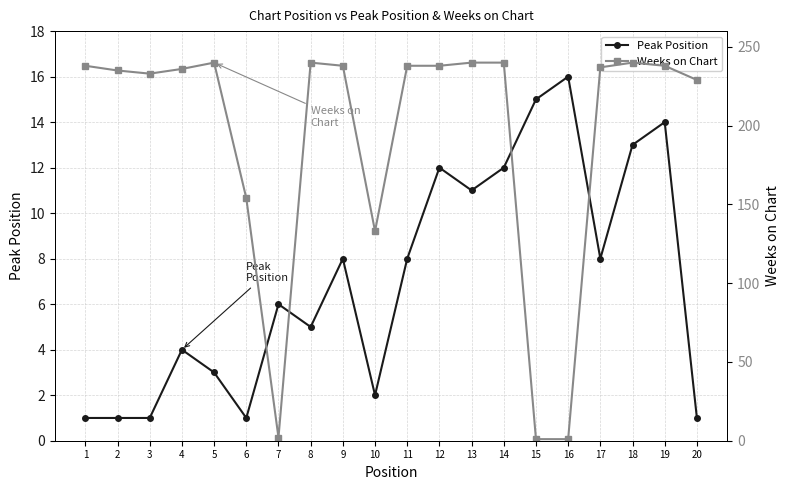

How many series are shown in this chart?

2